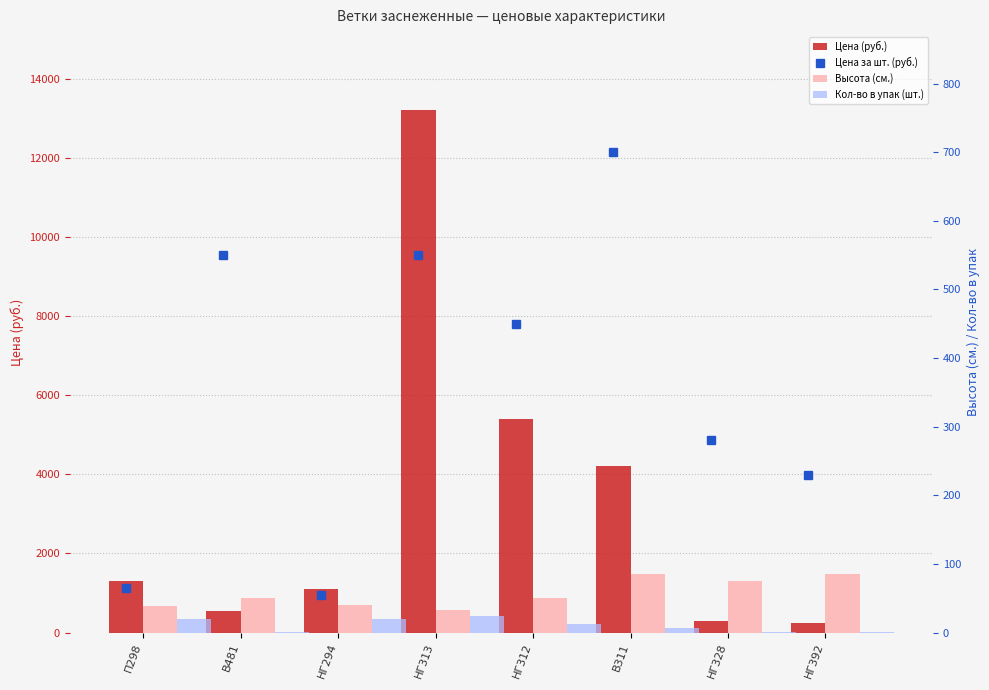

Read the Высота (см.) value at НГ294.

40